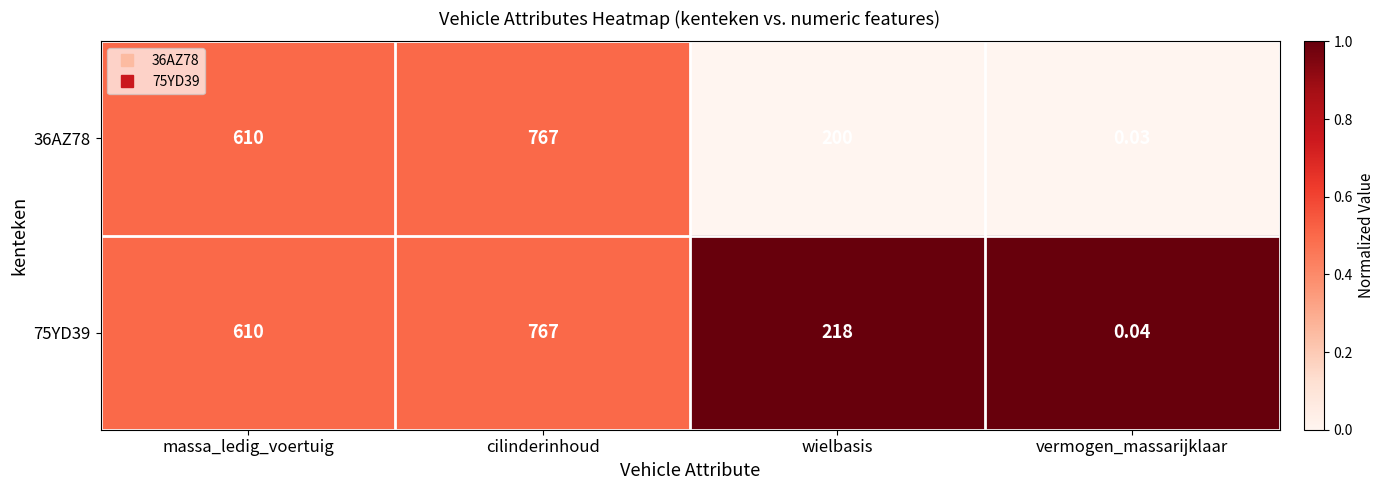

At which label is 75YD39 closest to 383?

wielbasis